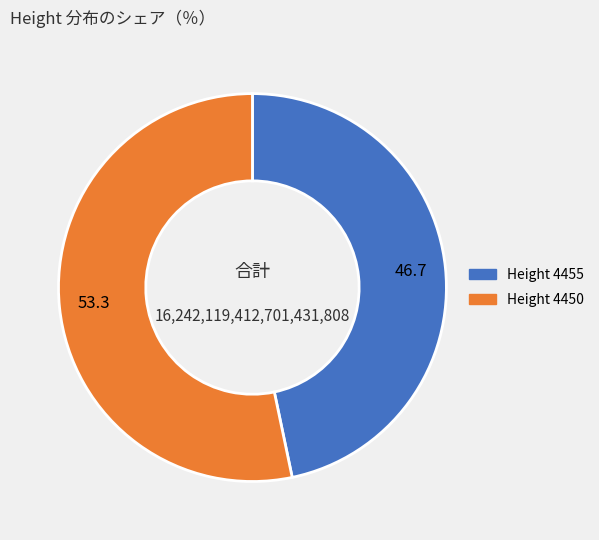

Rank the categories by value from lowest to highest.

Height 4455, Height 4450